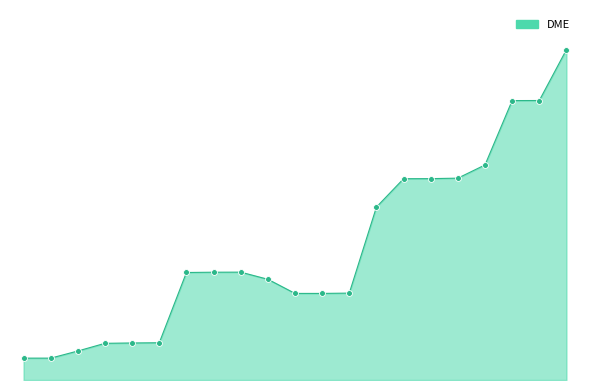

Does the chart have visible grid lines?

No